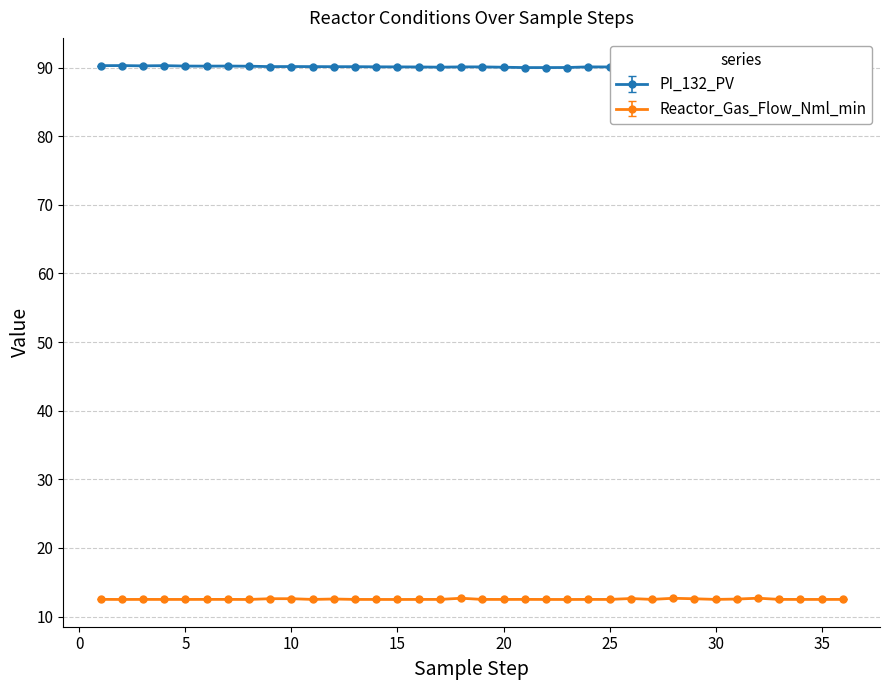

Which label corresponds to the smallest value in the chart?

15